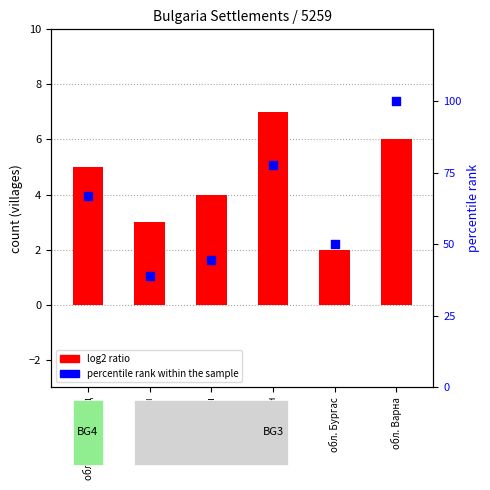

Which series has the largest Y range (max minus min)?

percentile rank within the sample